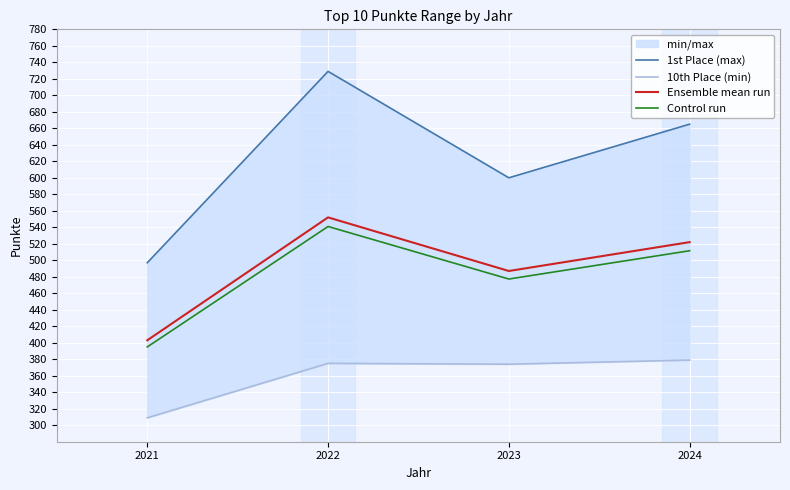

Where is Ensemble mean run nearest to the value 477?

2023